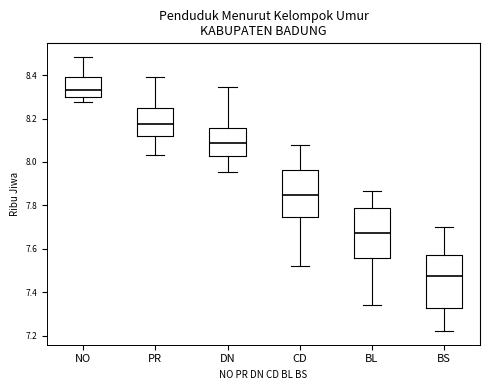

Reading left to right, transcribe this box plot: for each box, give where its median line is, the range the box spans, and where its two whiskers end, as read against the y-axis. The values are not printed on the chart, so give them approximately, as read against the axis.

NO: median 8.34, box 8.30 to 8.40, whiskers 8.28 to 8.48
PR: median 8.18, box 8.12 to 8.26, whiskers 8.04 to 8.40
DN: median 8.08, box 8.02 to 8.16, whiskers 7.96 to 8.34
CD: median 7.84, box 7.74 to 7.96, whiskers 7.52 to 8.08
BL: median 7.68, box 7.56 to 7.78, whiskers 7.34 to 7.86
BS: median 7.48, box 7.32 to 7.56, whiskers 7.22 to 7.70